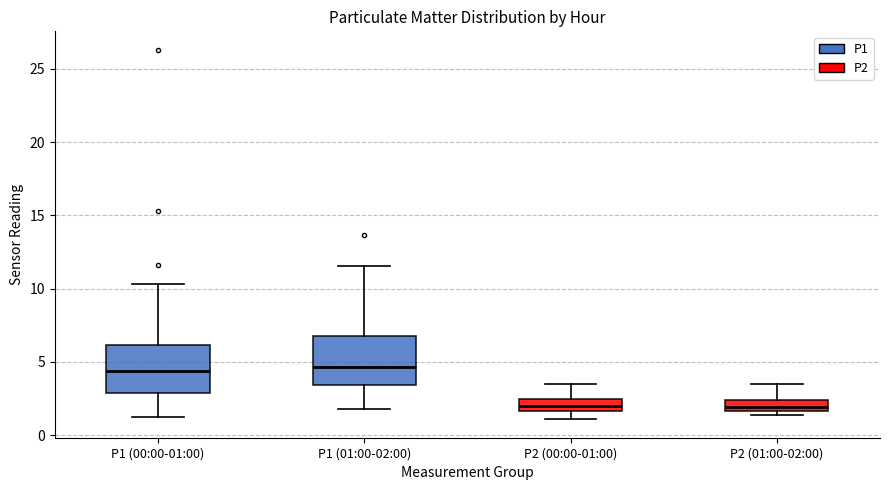

Where is the lower edge of the box for P2 (00:00-01:00) on the y-axis? The values are not printed on the chart, so give them approximately, as read against the axis.

1.5